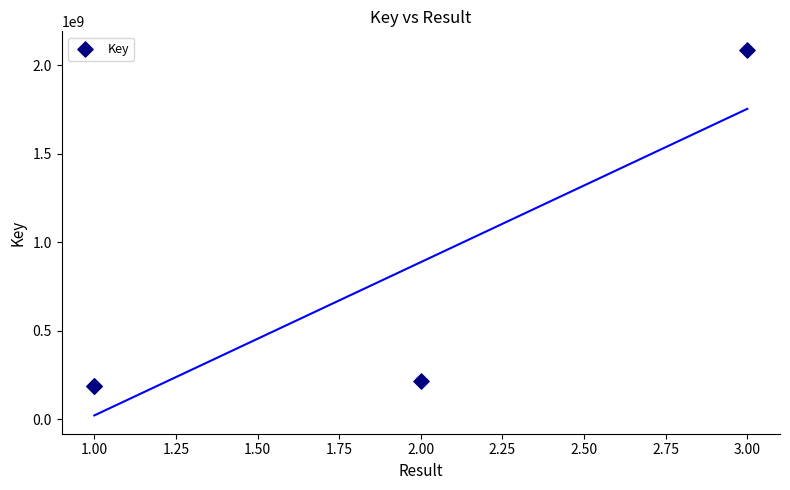

What Y value in the scatter plot is closest to 1137779996?

218120509